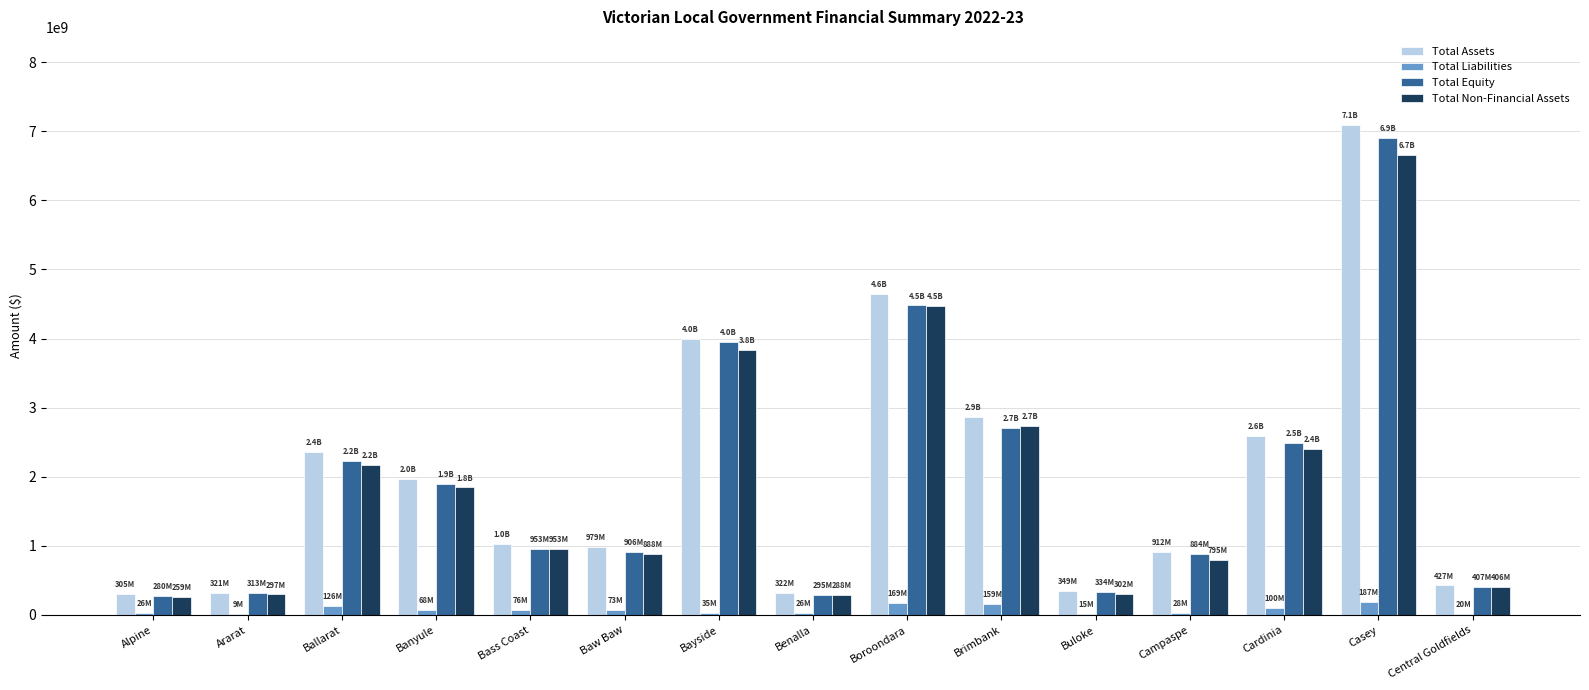

Where is Total Equity nearest to the value 3590629490?

Bayside